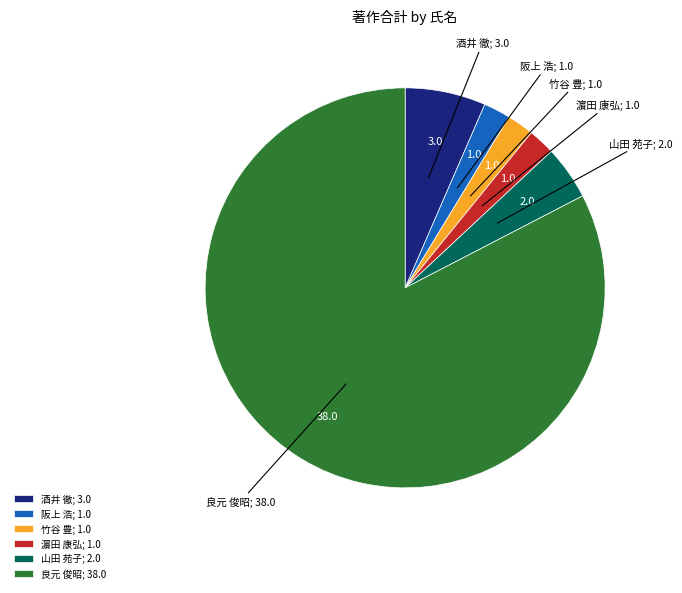

Is 良元 俊昭 the majority of the pie?

Yes